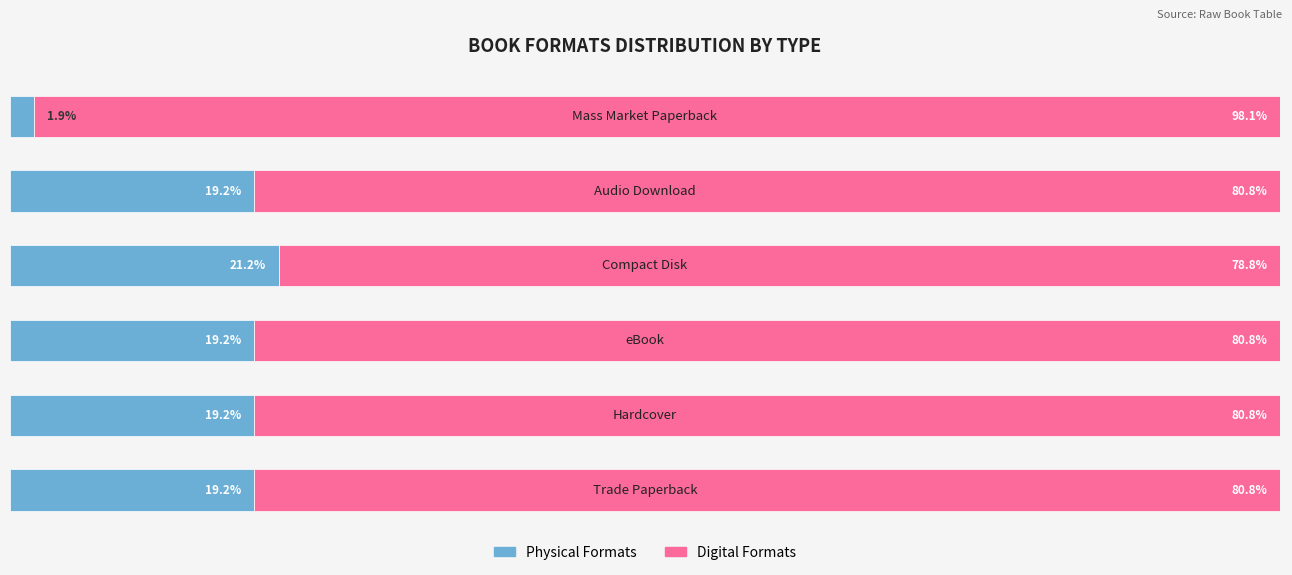

True or false: Digital / Right has a value of 22.0 at 3.

False